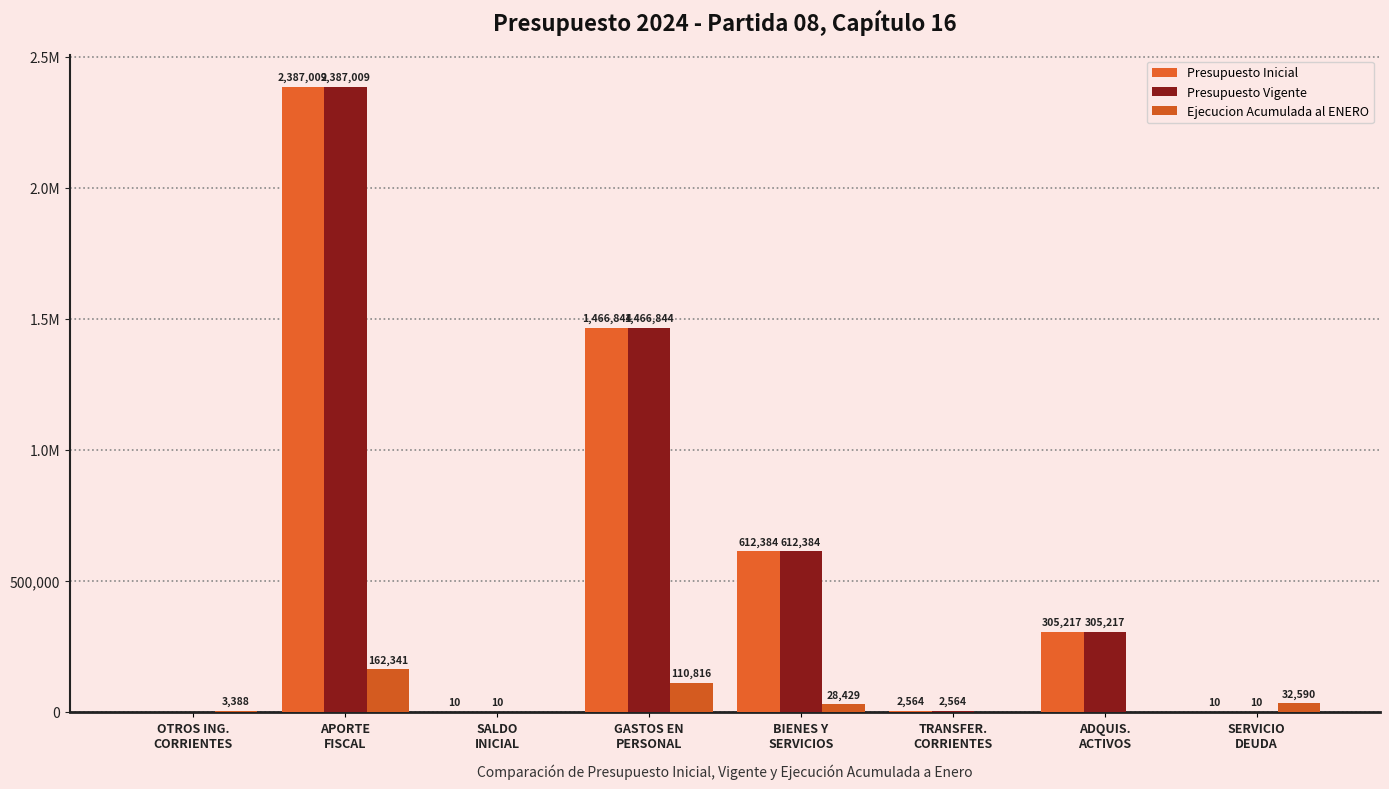

What are all the series names shown in the legend?

Presupuesto Inicial, Presupuesto Vigente, Ejecucion Acumulada al ENERO